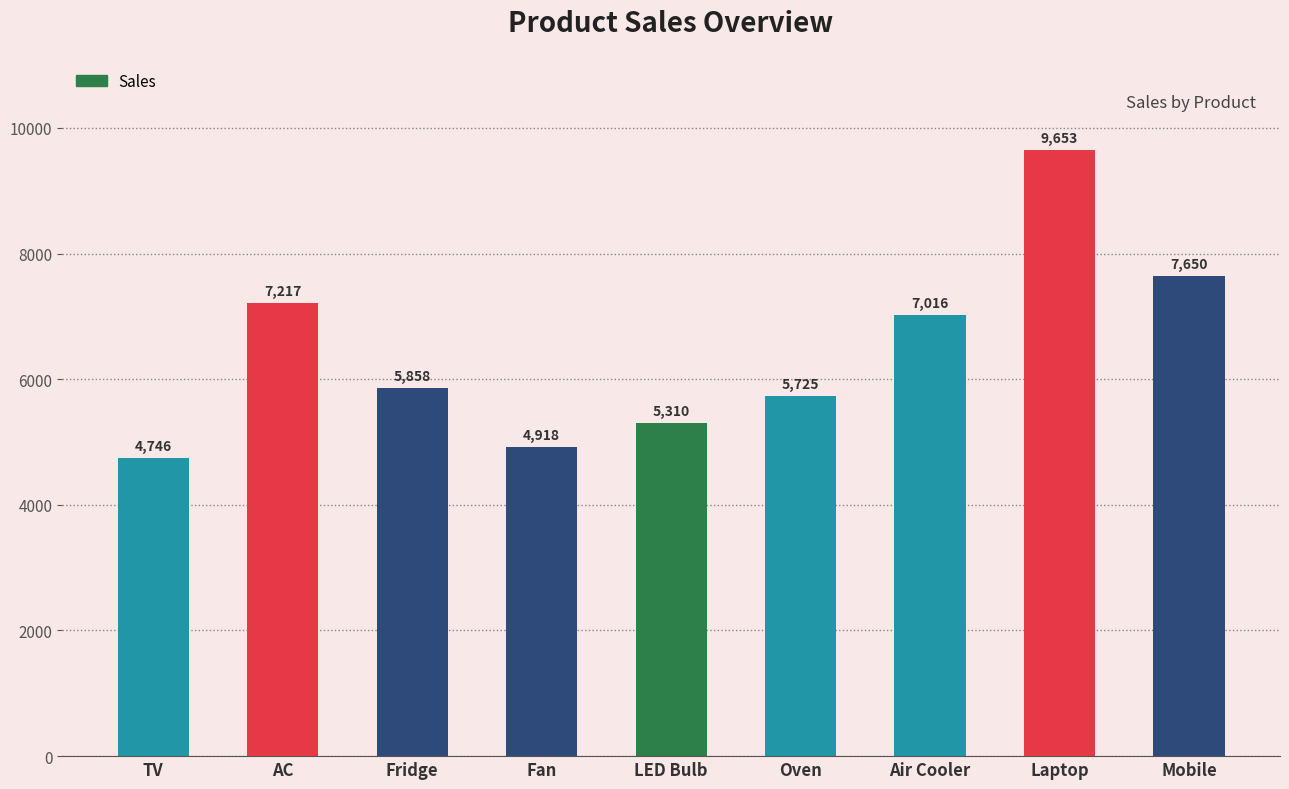

True or false: the data shows 4746 at TV.

True